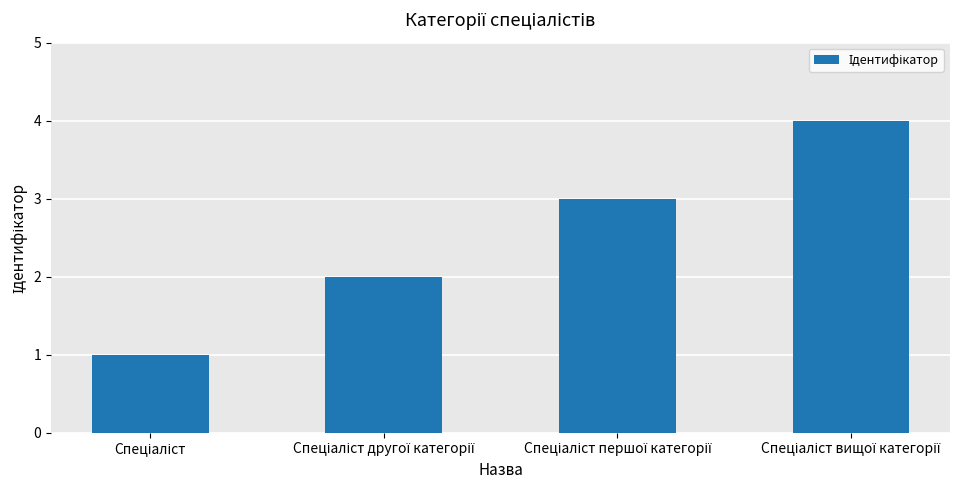

What is the sum of all values?

10